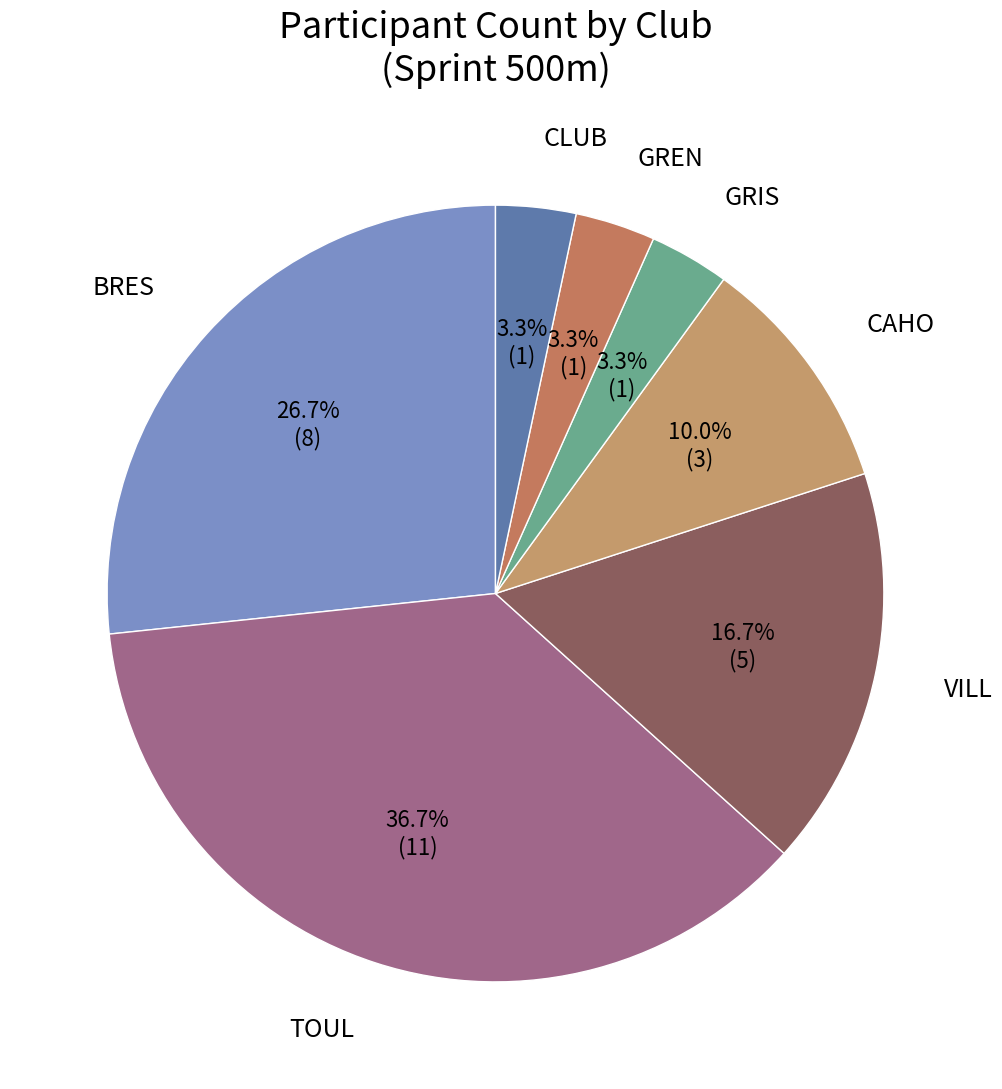

Count the number of slices in the pie.

7